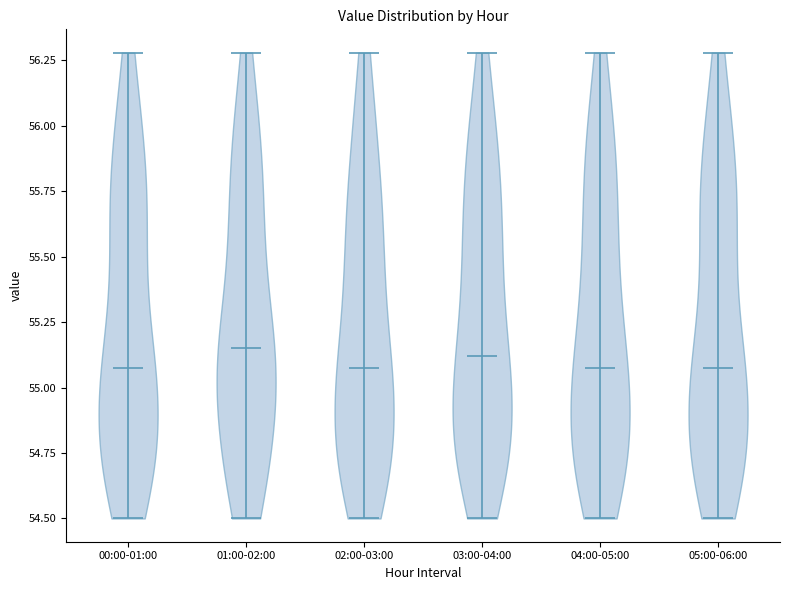

Reading left to right, read every violin against the y-axis: where its median line is, and the lowest and highest points it reaches. The values are not printed on the chart, so give them approximately, as read against the axis.

00:00-01:00: median line 55.10, lowest point 54.50, highest point 56.30
01:00-02:00: median line 55.15, lowest point 54.50, highest point 56.30
02:00-03:00: median line 55.10, lowest point 54.50, highest point 56.30
03:00-04:00: median line 55.10, lowest point 54.50, highest point 56.30
04:00-05:00: median line 55.10, lowest point 54.50, highest point 56.30
05:00-06:00: median line 55.10, lowest point 54.50, highest point 56.30